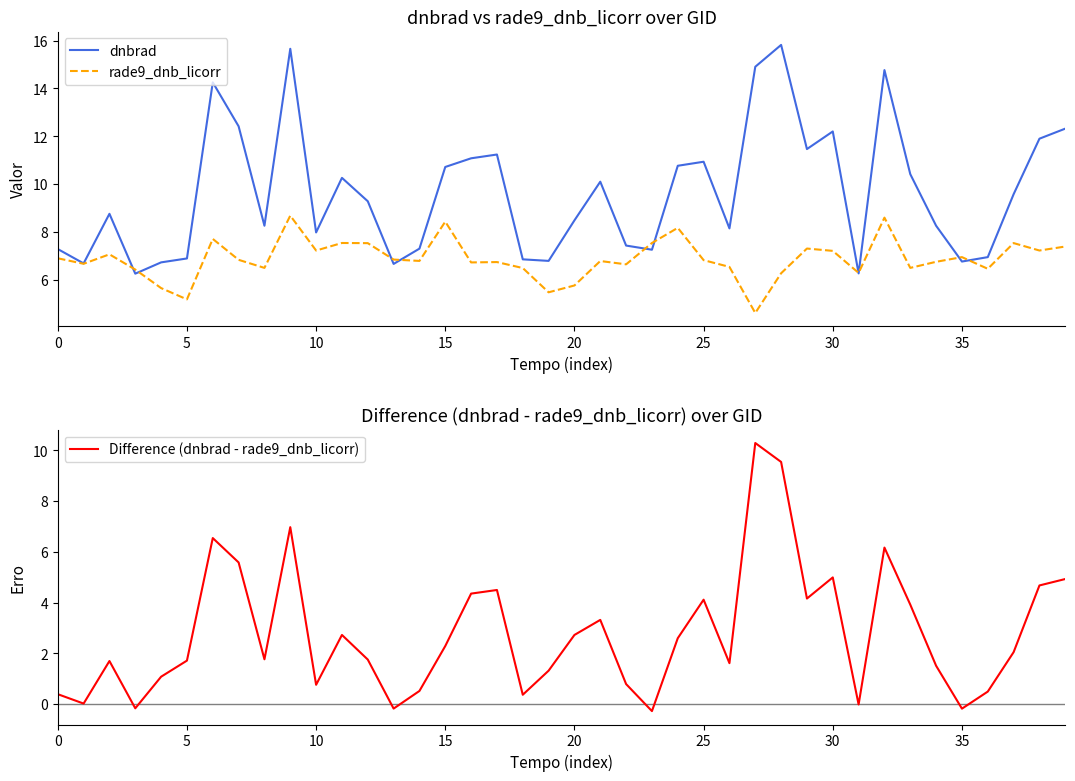

In dnbrad, how many points are higher than both neighbors (excluding endpoints)?

10